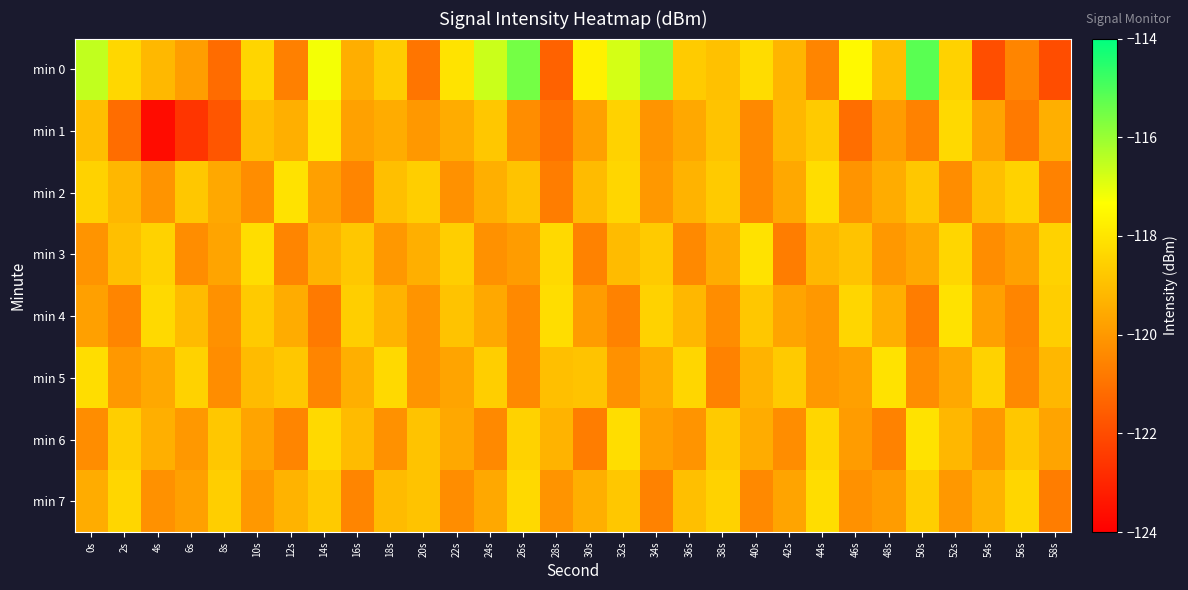

At 46s, list the series in order from smallest to largest.

min 1, min 7, min 2, min 6, min 5, min 3, min 4, min 0